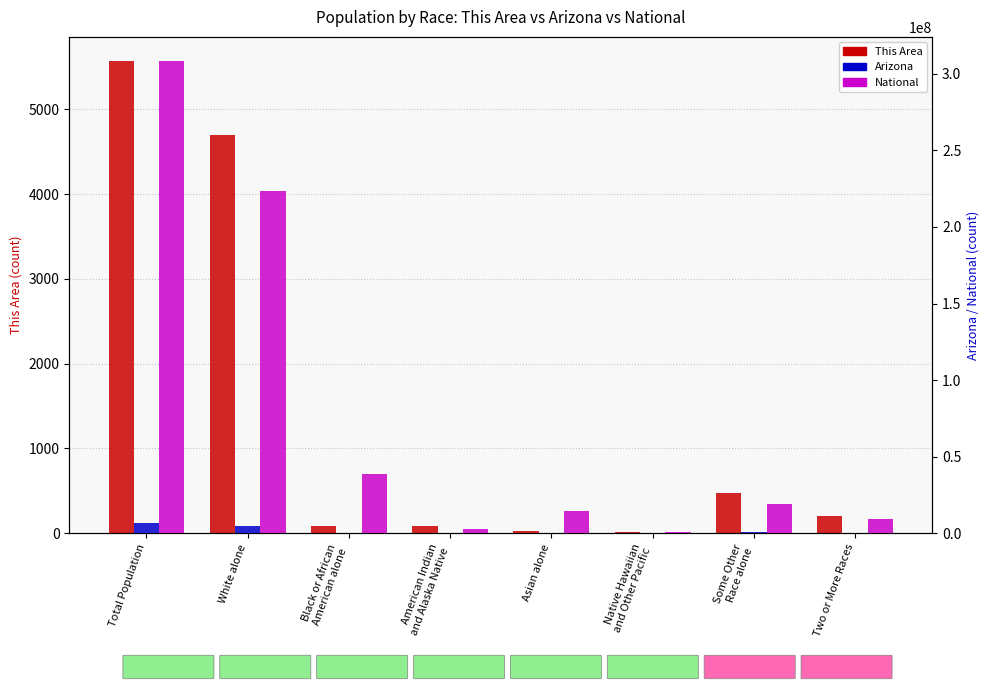

Where is This Area nearest to the value 2791?

White alone